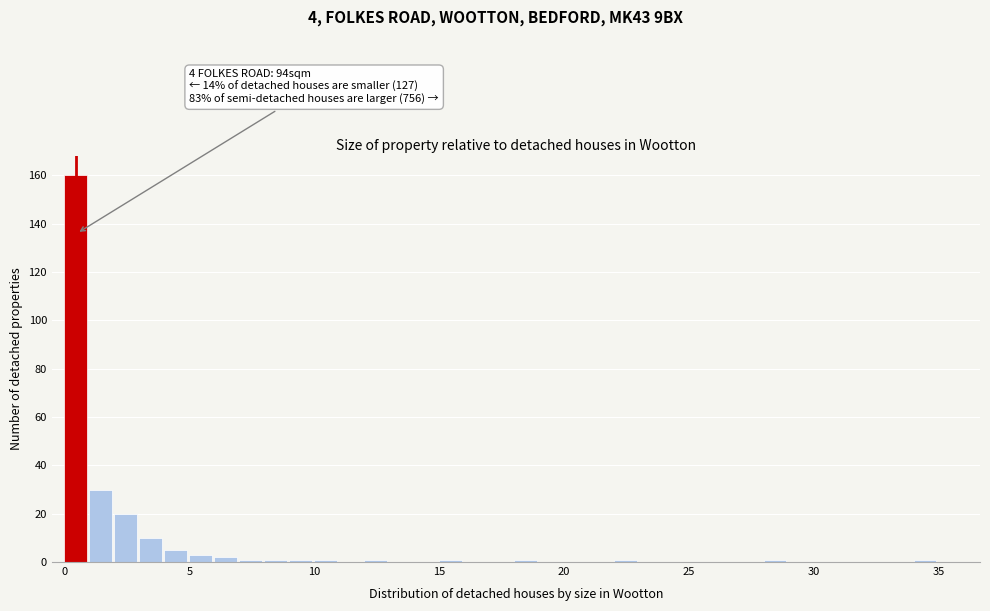

Read against the x-axis, roughly where is the centre of the tallest bar?

0.5